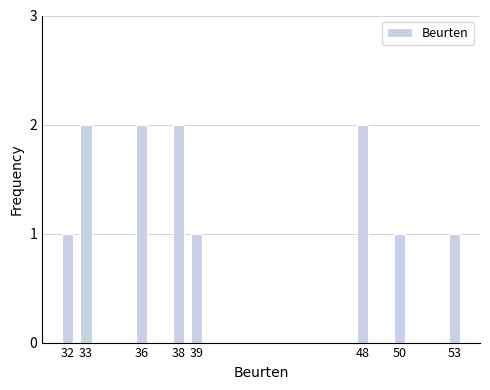

Reading right to left, what are all the values shown in this chart?

53=1	50=1	48=2	39=1	38=2	36=2	33=2	32=1